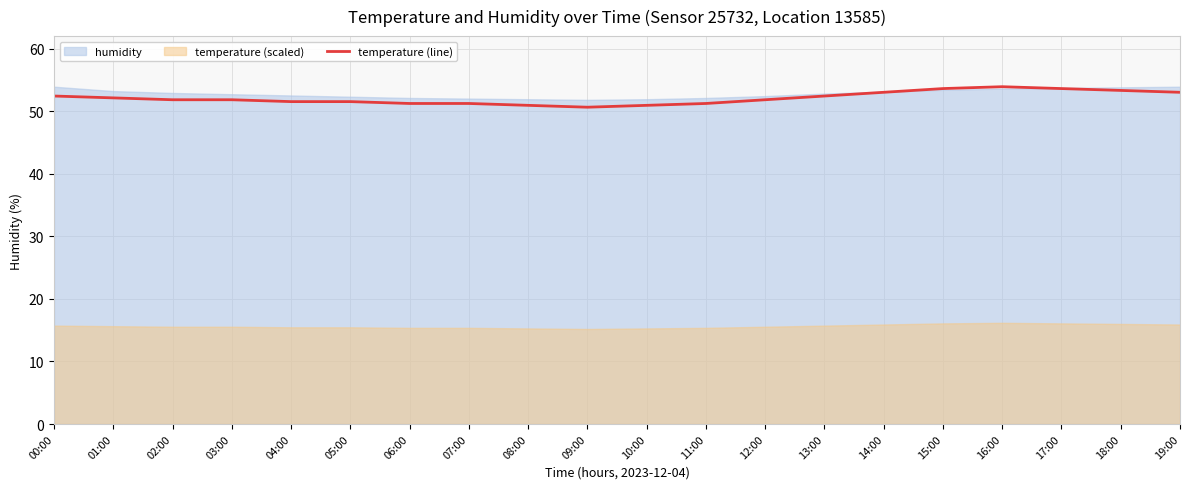

Rank the categories by value from highest to lowest.

16:00, 15:00, 17:00, 18:00, 14:00, 19:00, 00:00, 13:00, 01:00, 02:00, 03:00, 12:00, 04:00, 05:00, 06:00, 07:00, 11:00, 08:00, 10:00, 09:00